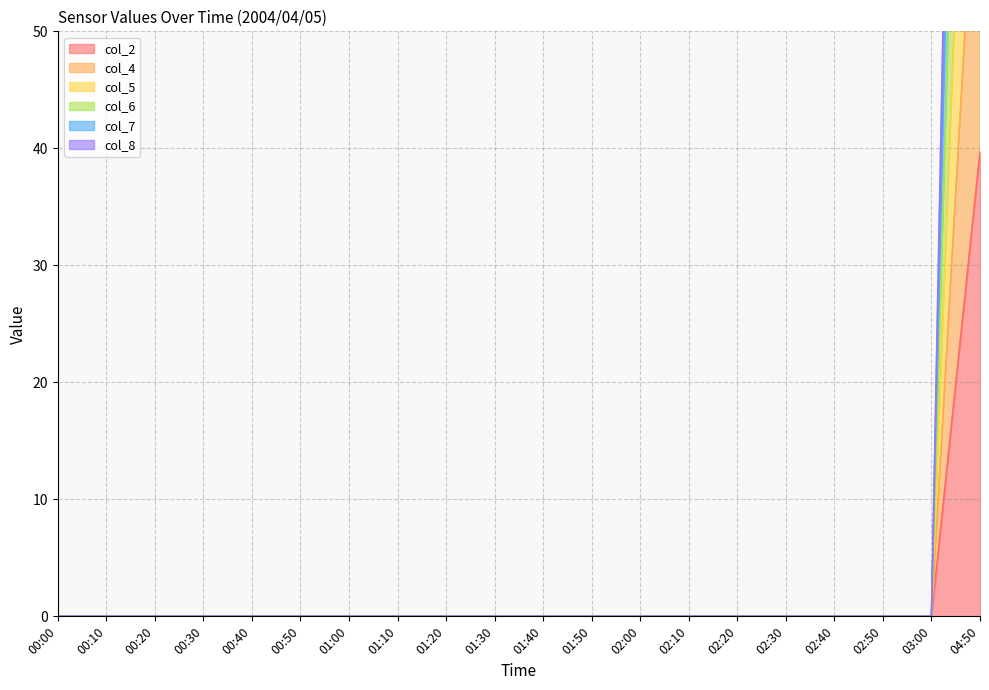

At which label is col_7 closest to 53?

00:00